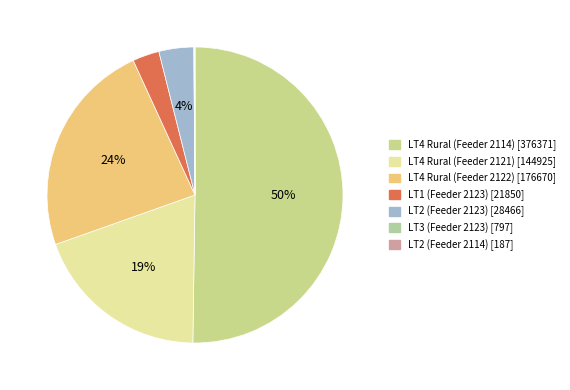

To the nearest percent, what is the difference between the LT2 (Feeder 2114) and LT4 Rural (Feeder 2114) slice percentages?

50%